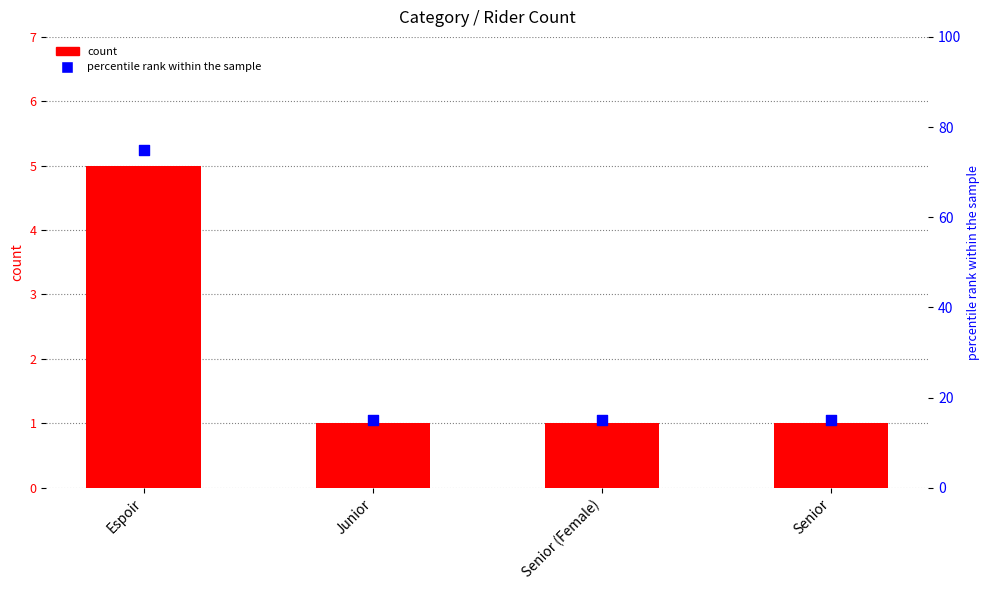

What are all the series names shown in the legend?

count, percentile rank within the sample